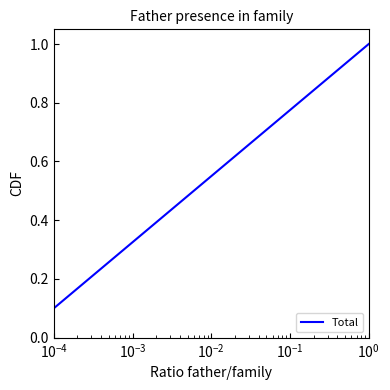

True or false: there are more than 2 points higher than both neighbors.

False